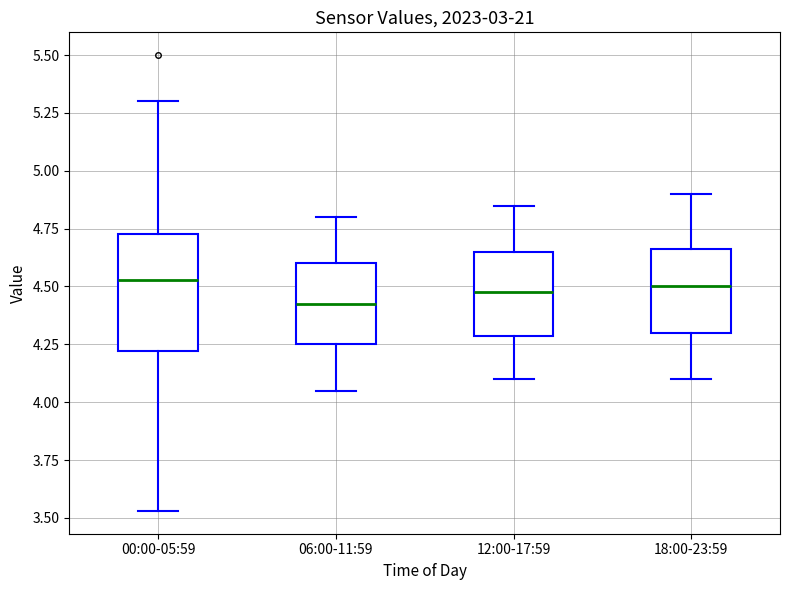

Reading left to right, read every box against the y-axis: the position of its median line, the range the box covers, and the ends of its whiskers. The values are not printed on the chart, so give them approximately, as read against the axis.

00:00-05:59: median 4.55, box 4.20 to 4.75, whiskers 3.55 to 5.30
06:00-11:59: median 4.45, box 4.25 to 4.60, whiskers 4.05 to 4.80
12:00-17:59: median 4.50, box 4.30 to 4.65, whiskers 4.10 to 4.85
18:00-23:59: median 4.50, box 4.30 to 4.65, whiskers 4.10 to 4.90